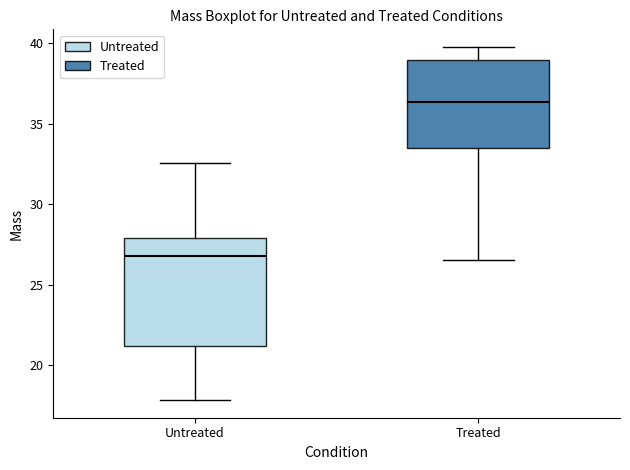

Where is the upper edge of the box for Treated on the y-axis? The values are not printed on the chart, so give them approximately, as read against the axis.

39.0